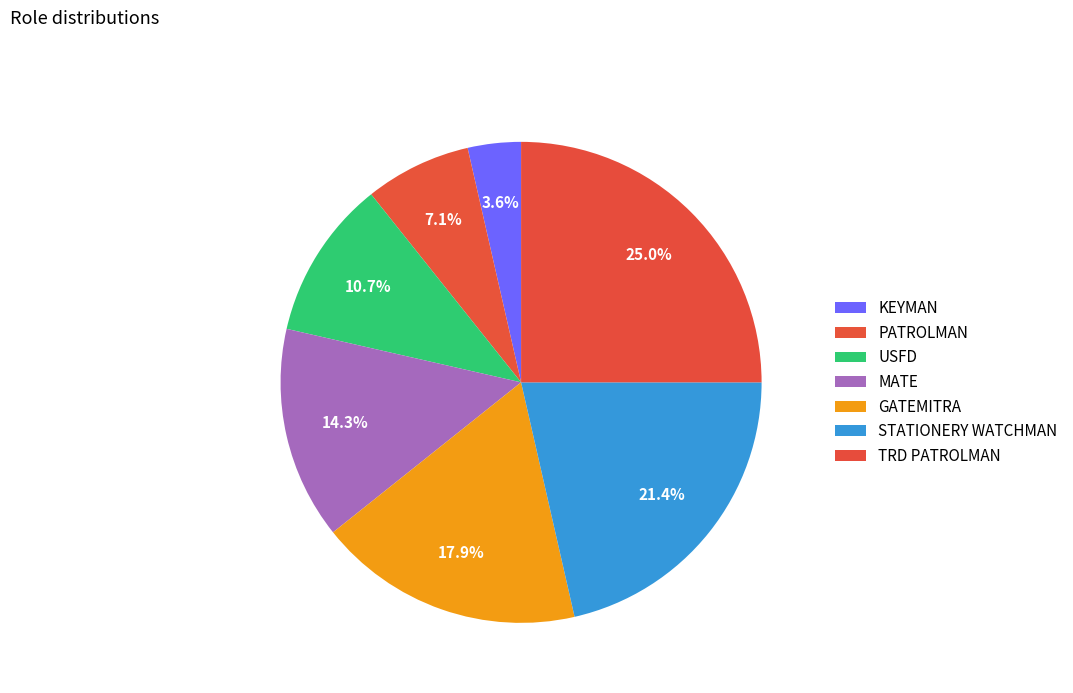

What is the change in value from USFD to GATEMITRA?

+2